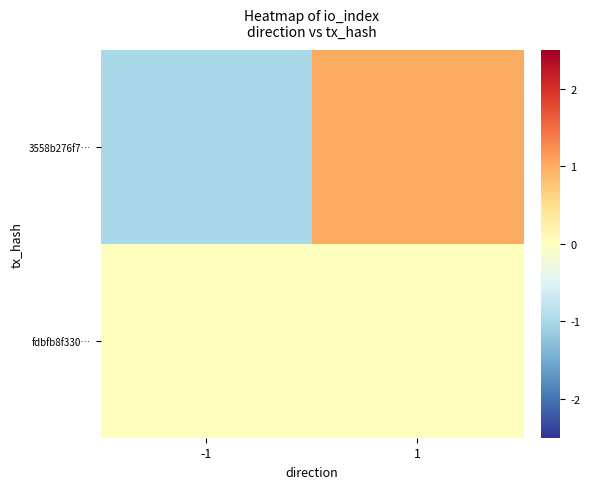

Which series changed the most between -1 and 1?

3558b276f7…